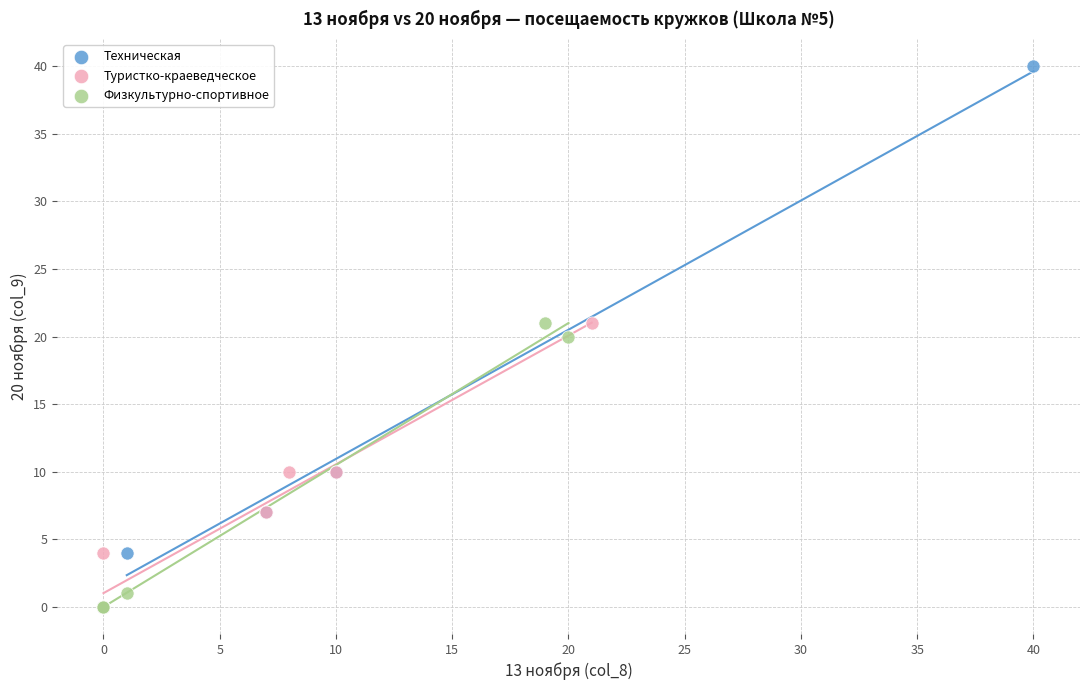

Which series has the widest spread of Y values?

Техническая